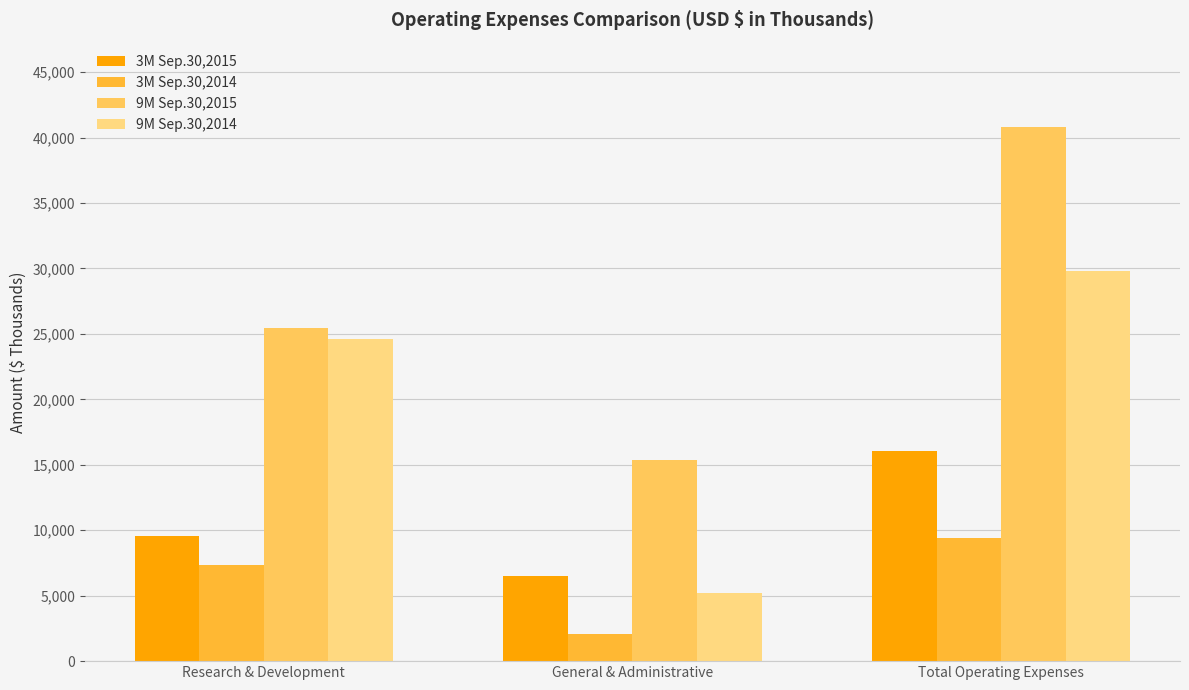

How many values in the 3M Sep.30,2015 series are below 9589?

1